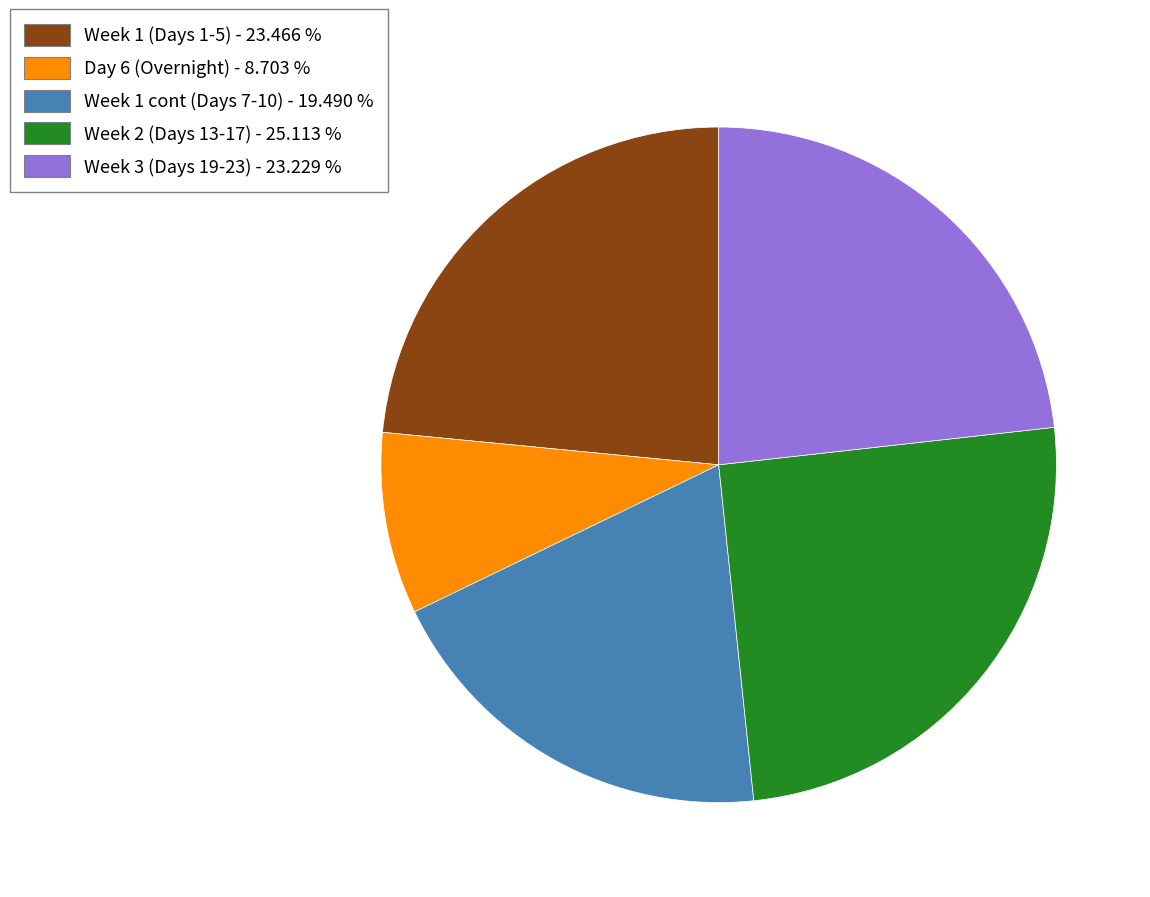

Count the number of slices in the pie.

5